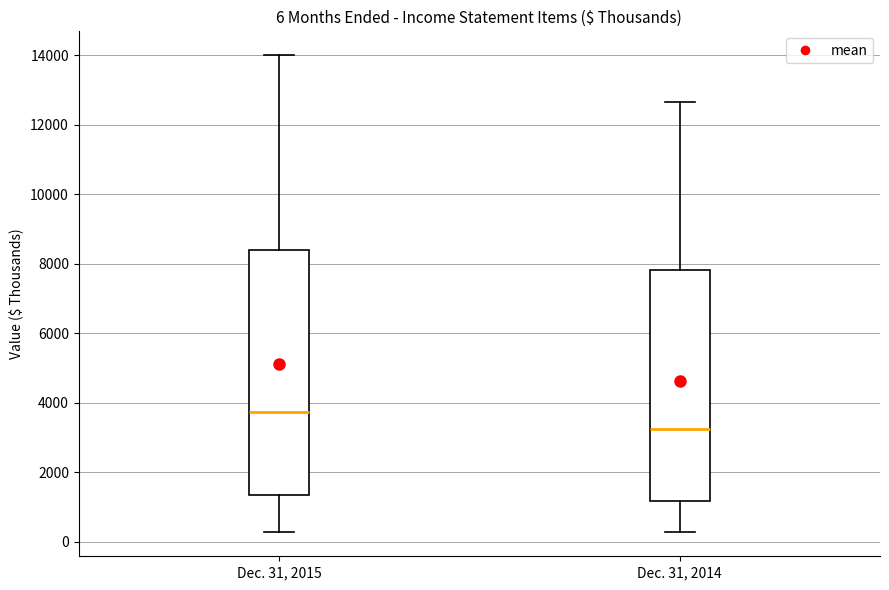

Which box's median line is the highest?

Dec. 31, 2015